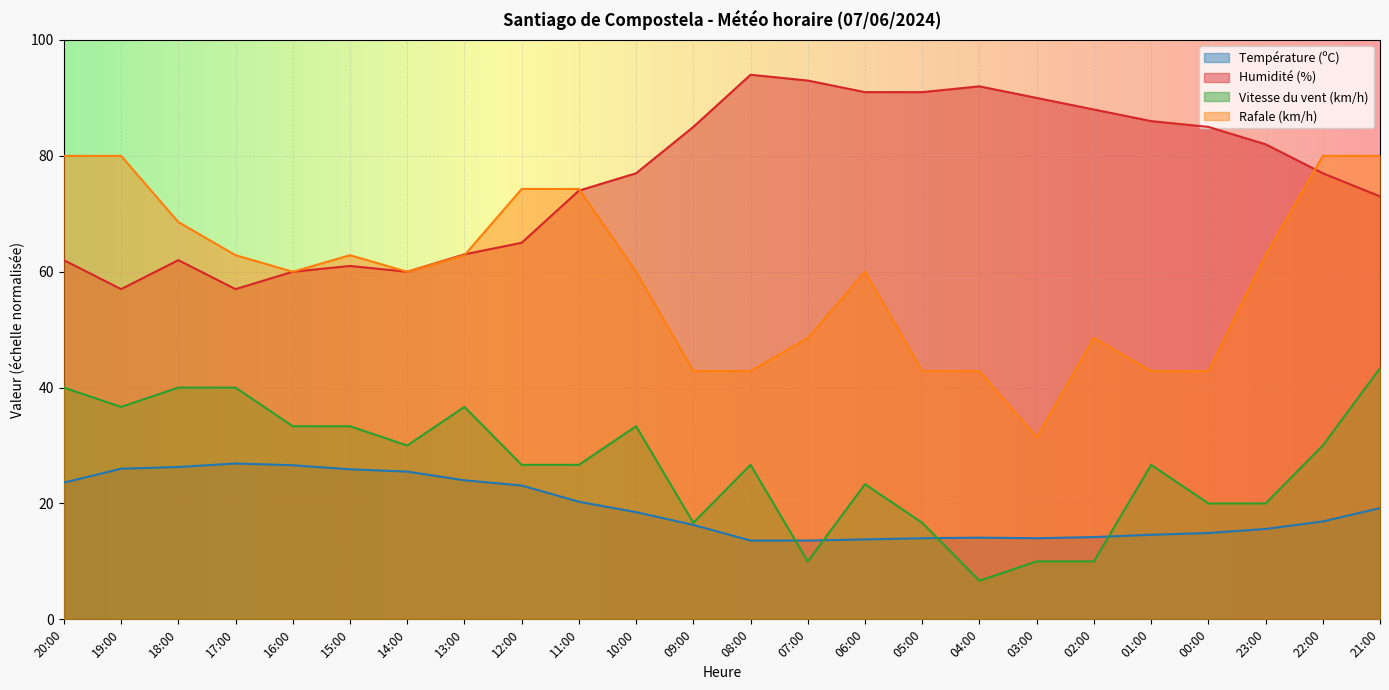

At how many categories does at least one series exceed 62?

22